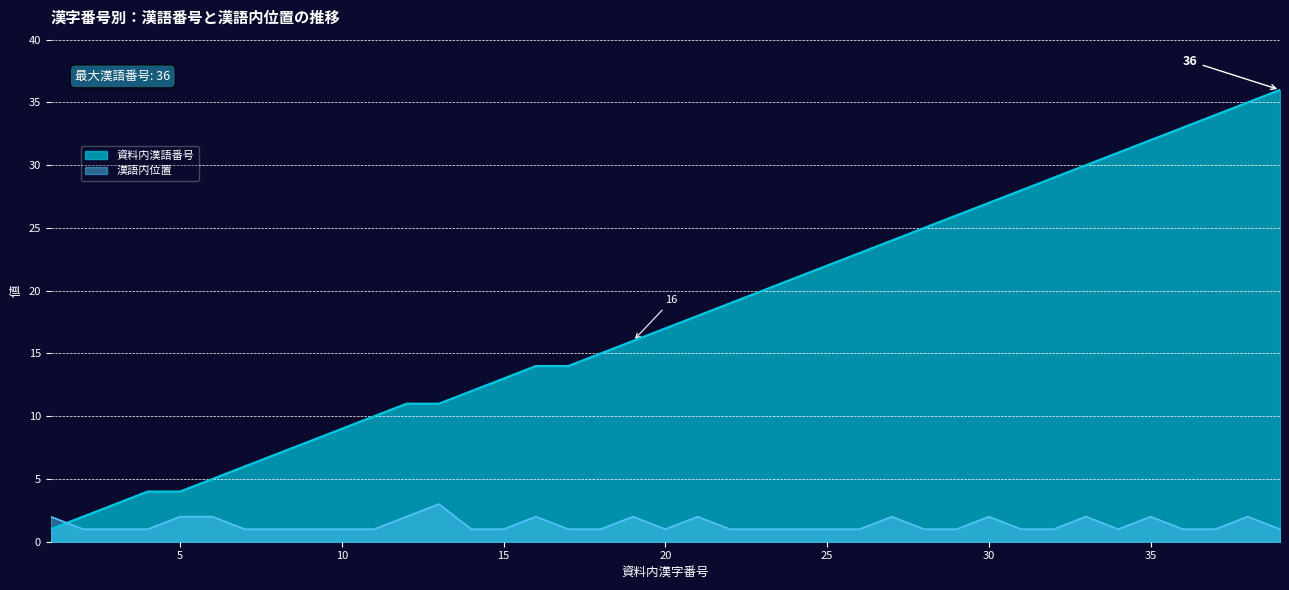

The 資料内漢語番号 series shows 12 at 14. True or false?

True